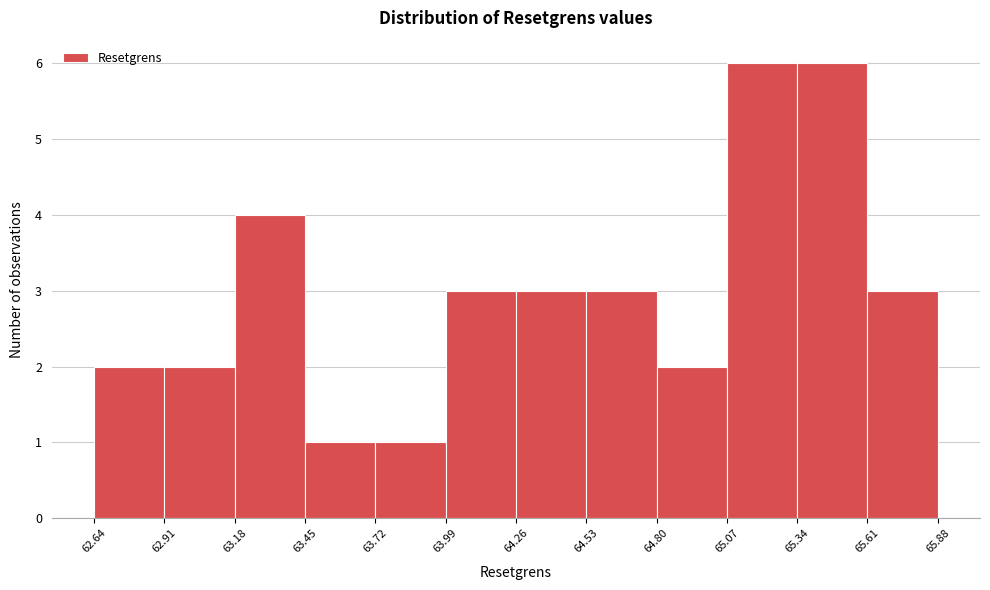

Reading left to right, list every bar in this chart as the range it spans on the x-axis followed by its height. The values are not printed on the chart, so give them approximately, as read against the axis.

62.64 to 62.91: 2
62.91 to 63.18: 2
63.18 to 63.45: 4
63.45 to 63.72: 1
63.72 to 63.99: 1
63.99 to 64.26: 3
64.26 to 64.53: 3
64.53 to 64.80: 3
64.80 to 65.07: 2
65.07 to 65.34: 6
65.34 to 65.61: 6
65.61 to 65.88: 3